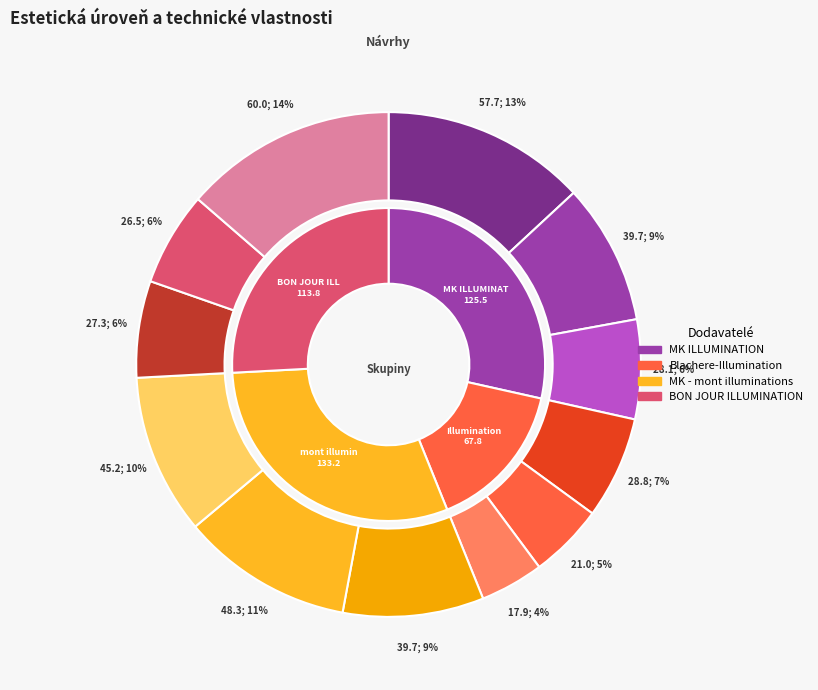

To the nearest percent, what is the average slice percentage?

8%